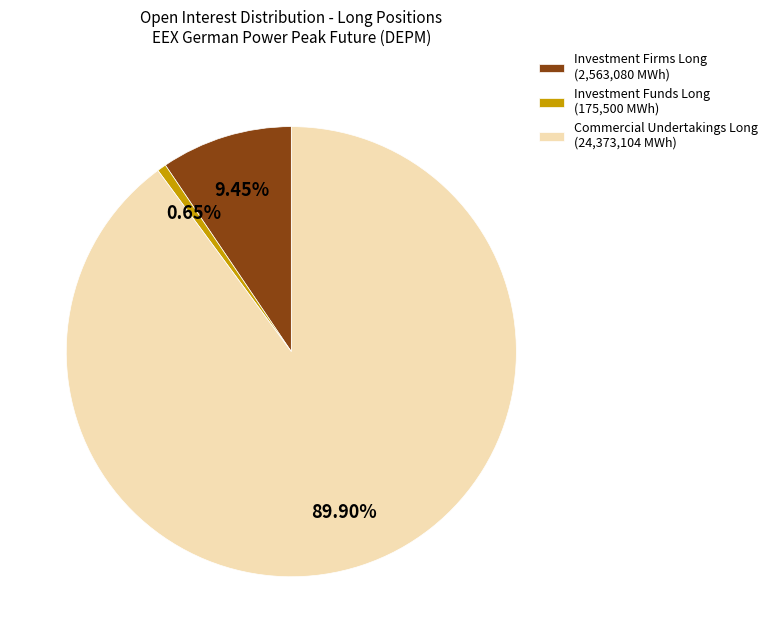

To the nearest percent, what is the average slice percentage?

33%